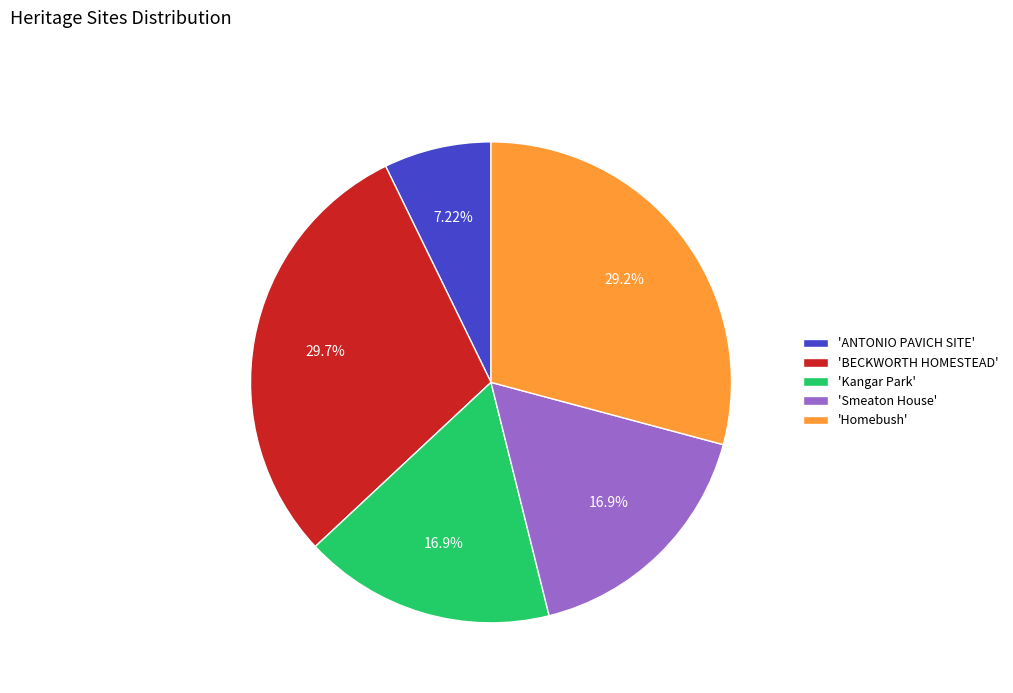

Is there any slice that represents more than half of the pie?

No